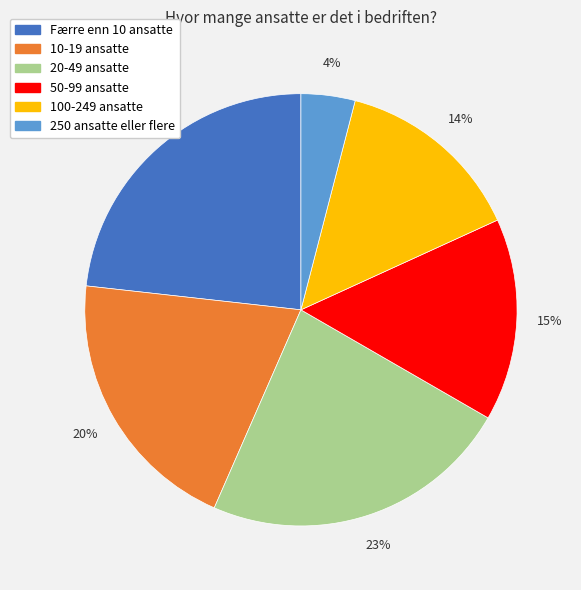

Which category has the smallest portion of the pie?

250 ansatte eller flere